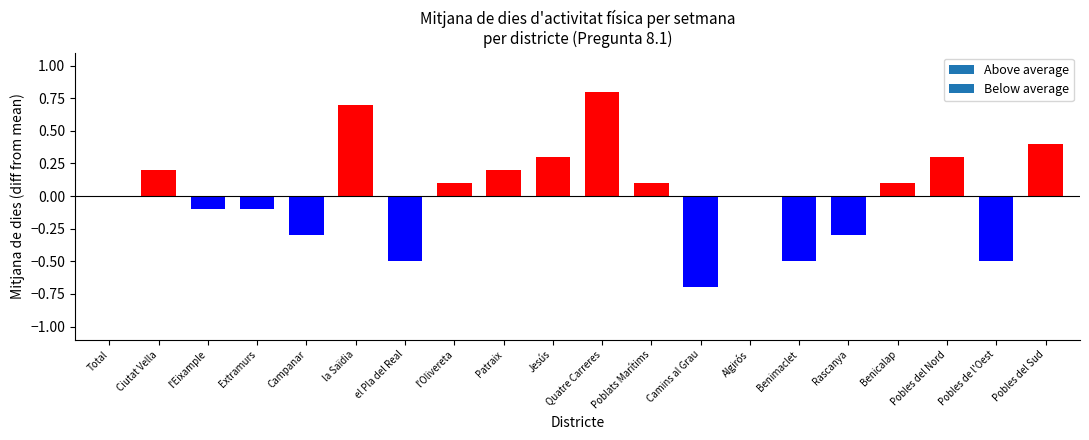

Which category has the highest value across all series?

Quatre Carreres